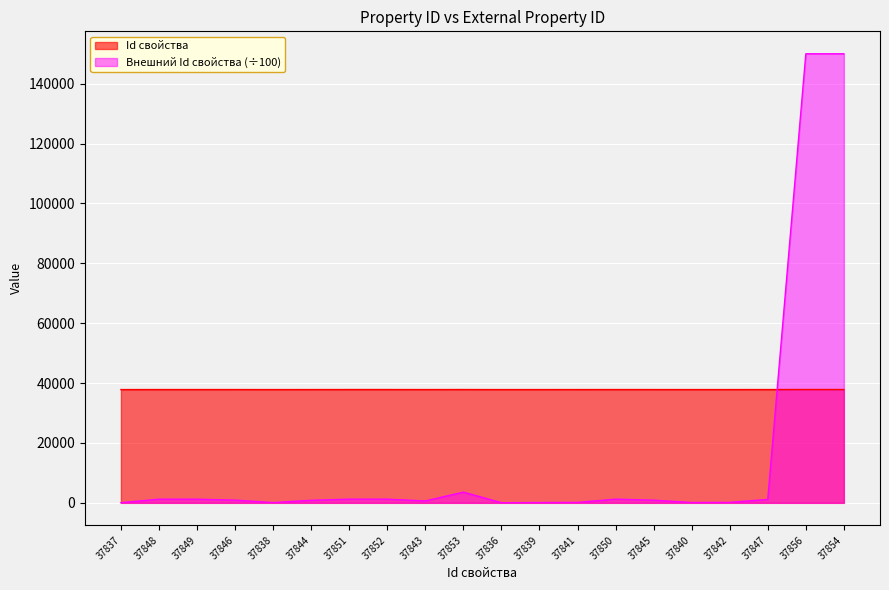

Which label corresponds to the largest value in the chart?

37856